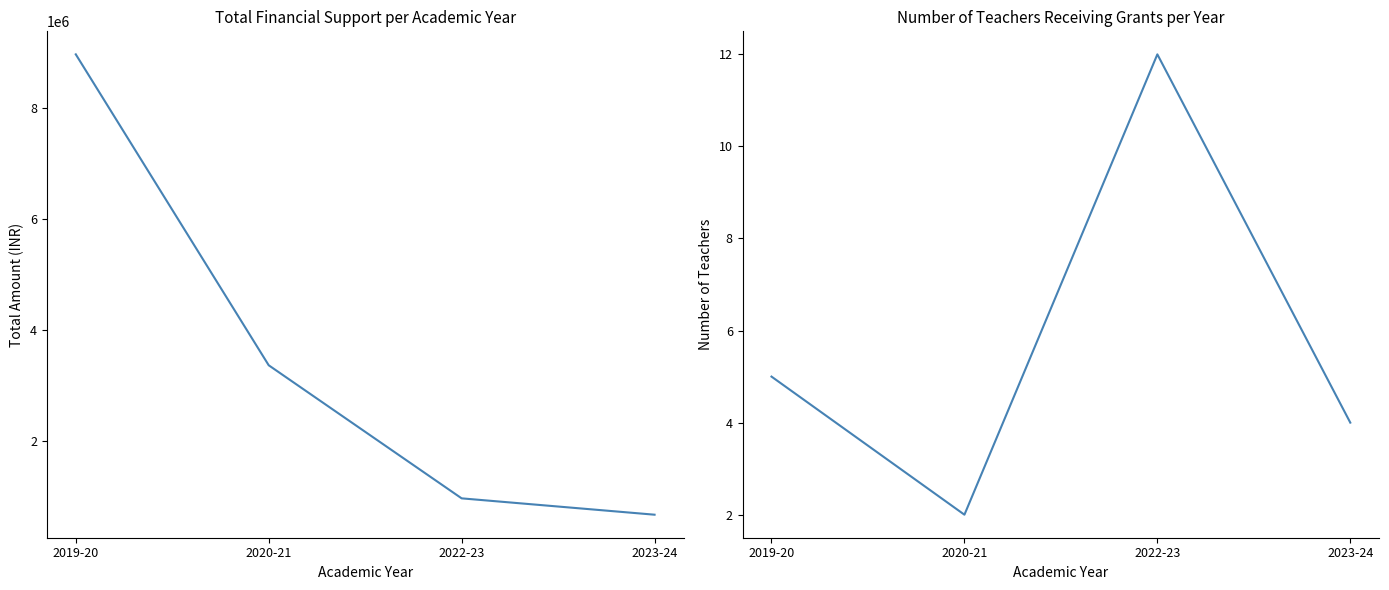

Which label corresponds to the smallest value in the chart?

2020-21